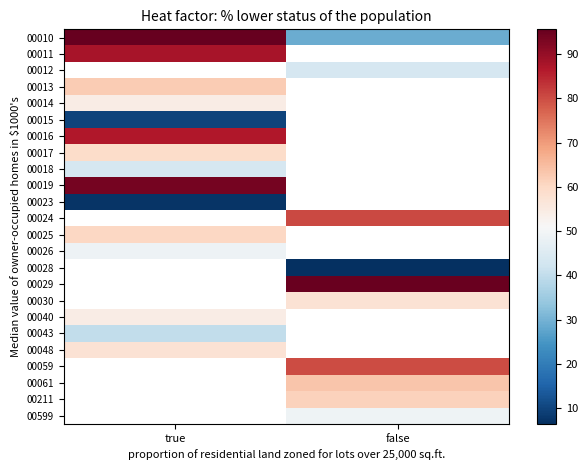

List the series in order of their peak value, lowest first.

00023, 00015, 00043, 00018, 00026, 00014, 00011, 00012, 00040, 00048, 00017, 00025, 00013, 00016, 00019, 00010, 00024, 00028, 00029, 00030, 00059, 00061, 00211, 00599